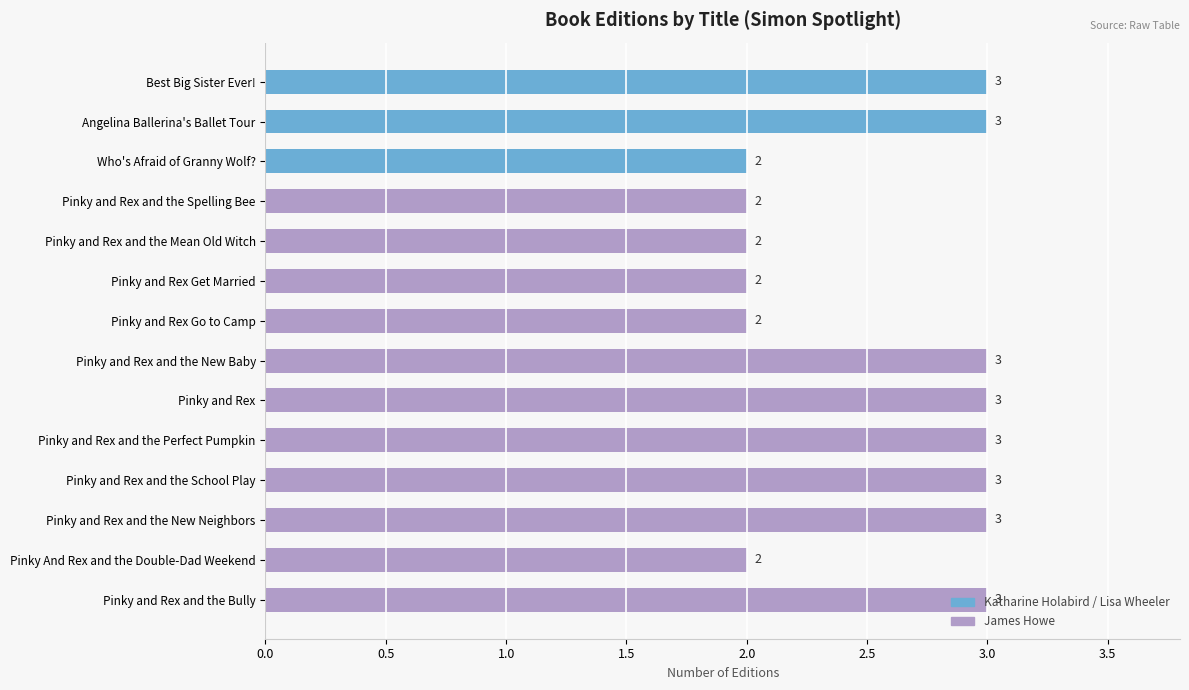

How many values are between 2 and 3?

14